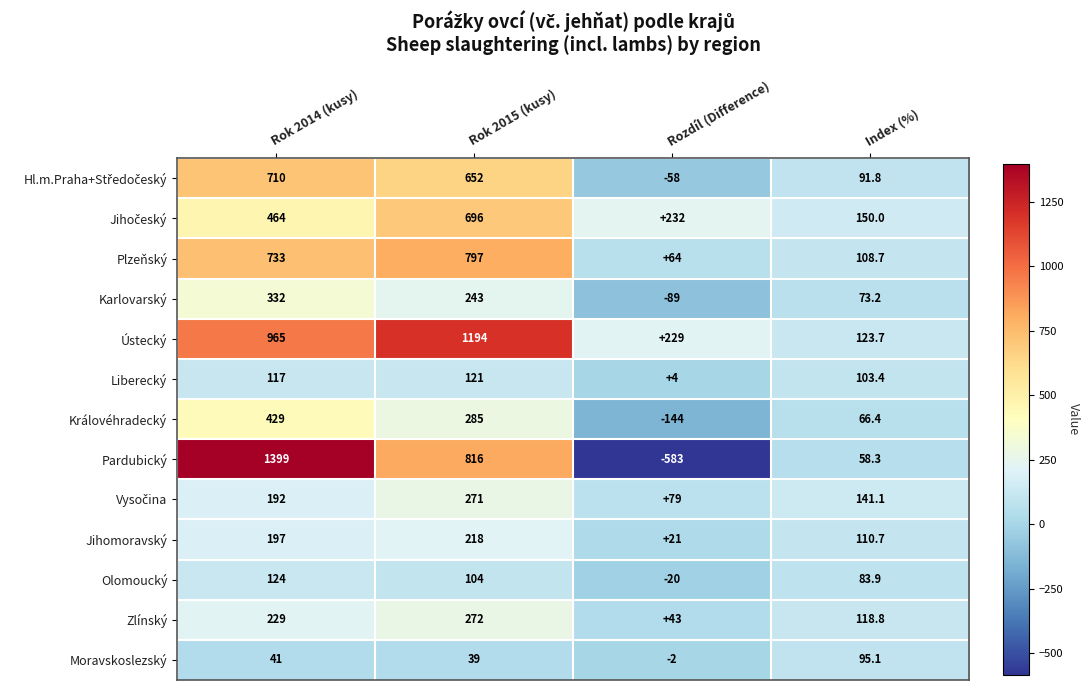

Which category has the lowest value in the Karlovarský series?

Rozdíl (Difference)